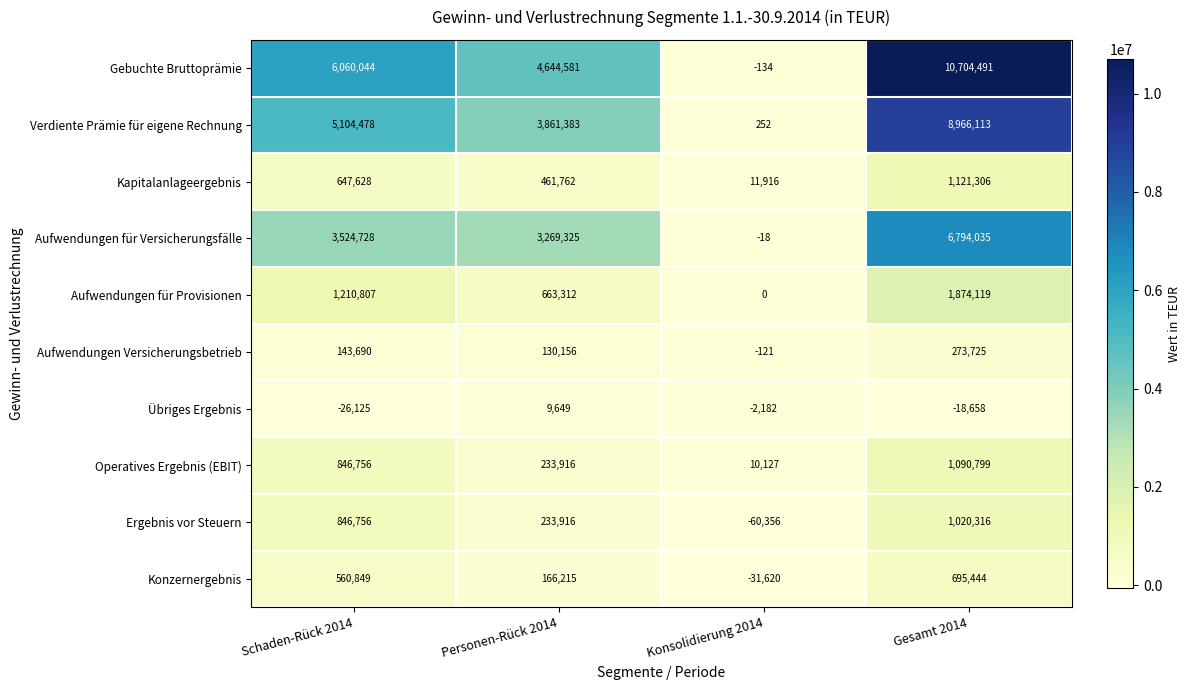

How many data points does each series have?

4